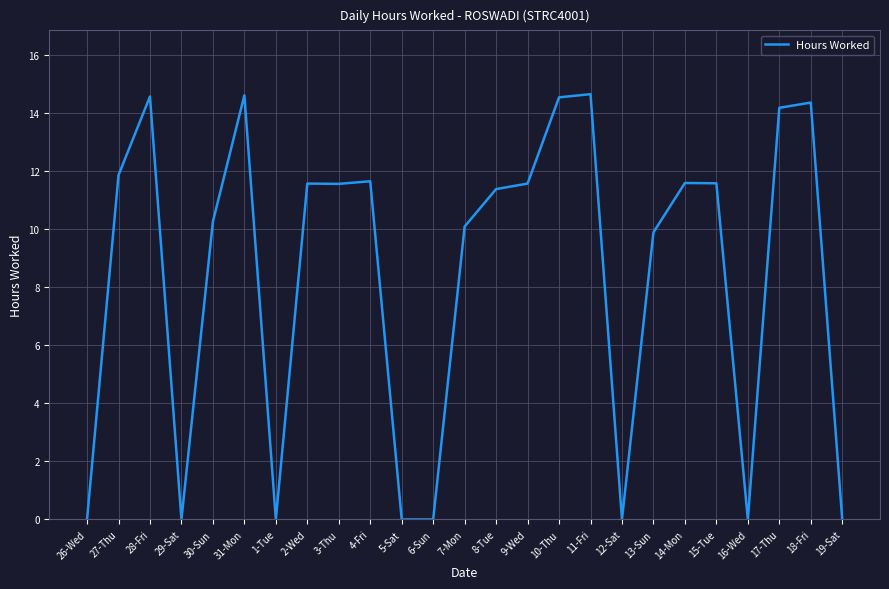

Which has a higher value, 5-Sat or 9-Wed?

9-Wed